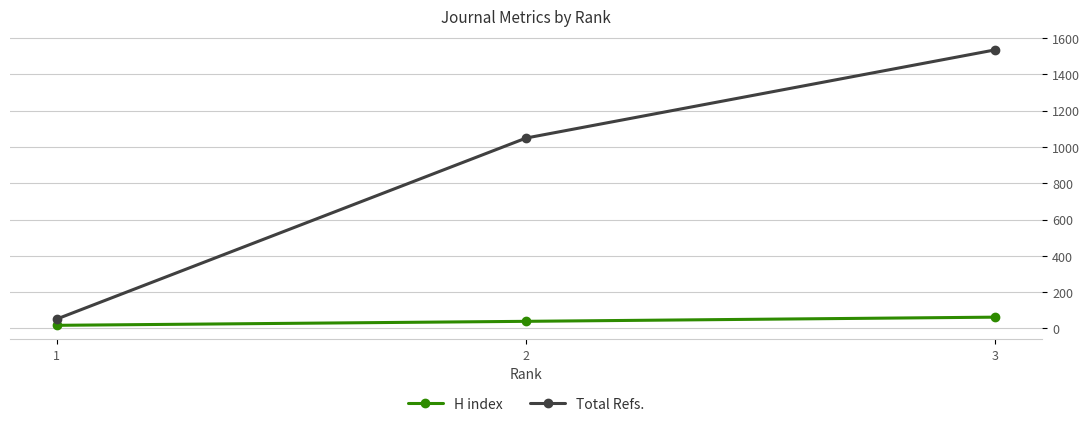

How many data points does each series have?

3